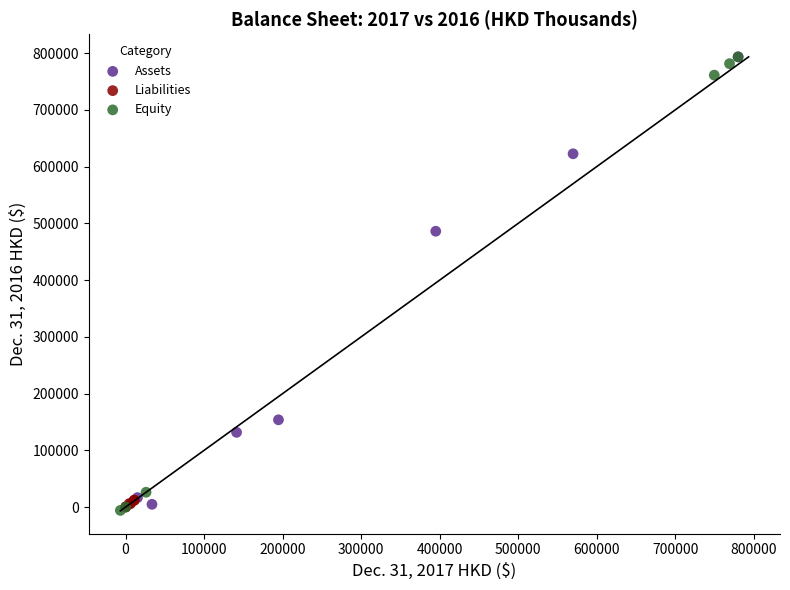

What are all the series names shown in the legend?

Assets, Liabilities, Equity